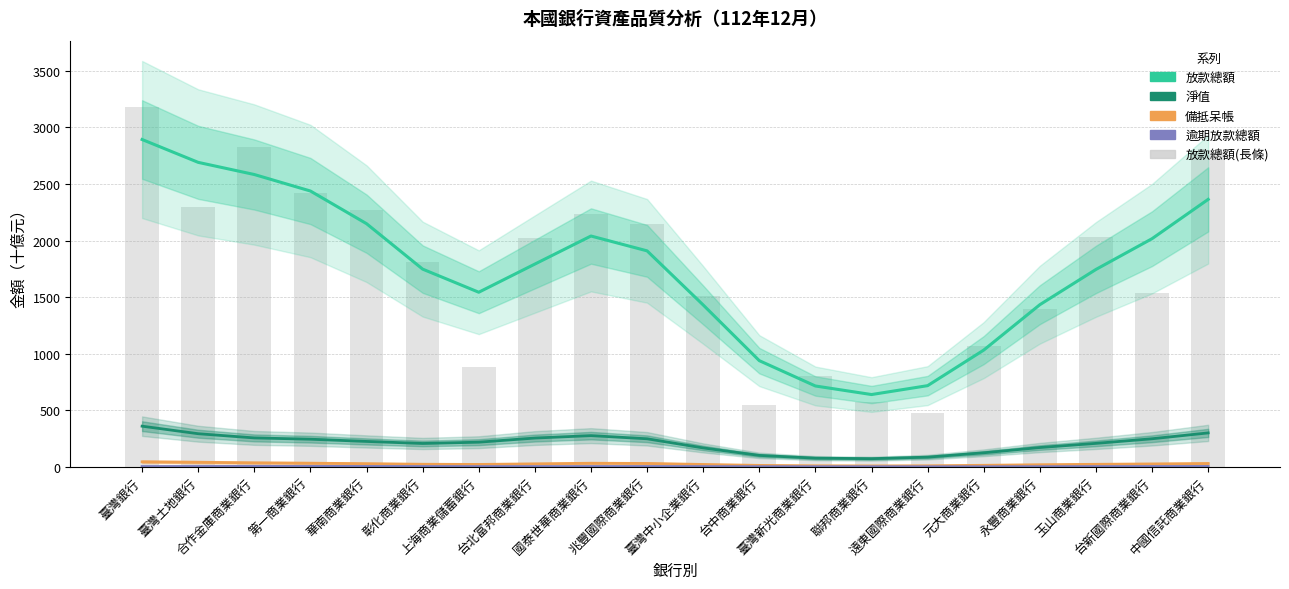

List the labels in order of 淨值 value, smallest first.

聯邦商業銀行, 臺灣新光商業銀行, 遠東國際商業銀行, 台中商業銀行, 元大商業銀行, 臺灣中小企業銀行, 永豐商業銀行, 彰化商業銀行, 玉山商業銀行, 上海商業儲蓄銀行, 華南商業銀行, 第一商業銀行, 兆豐國際商業銀行, 台新國際商業銀行, 台北富邦商業銀行, 合作金庫商業銀行, 國泰世華商業銀行, 臺灣土地銀行, 中國信託商業銀行, 臺灣銀行